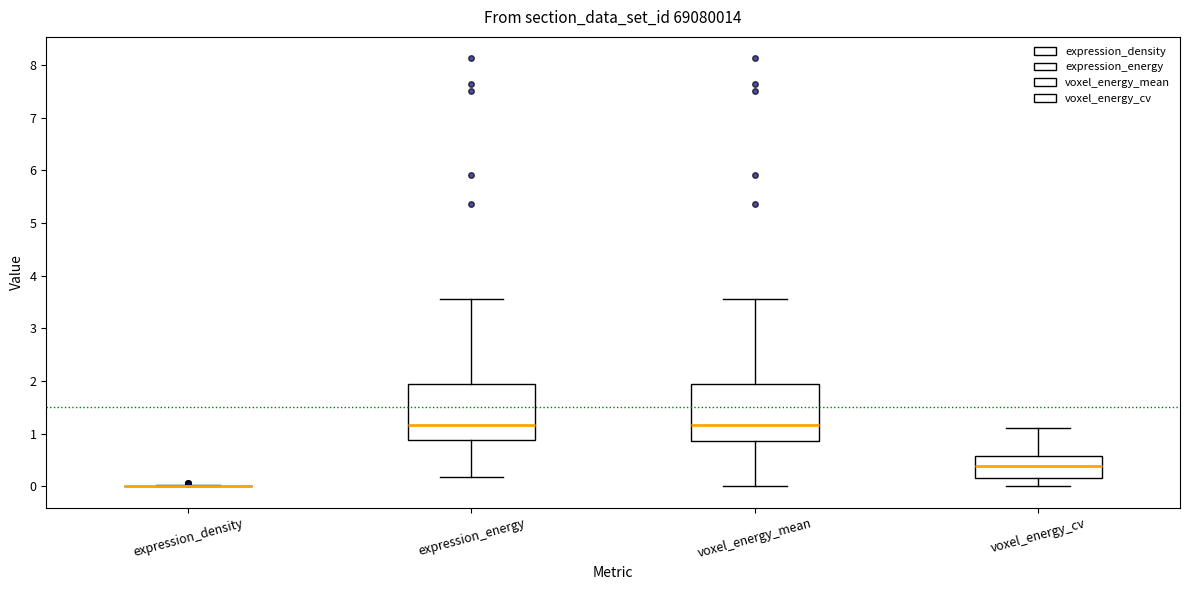

Reading left to right, transcribe this box plot: for each box, give where its median line is, the range the box spans, and where its two whiskers end, as read against the y-axis. The values are not printed on the chart, so give them approximately, as read against the axis.

expression_density: box collapsed to a line at 0.0, whiskers 0.0 to 0.0
expression_energy: median 1.2, box 0.9 to 1.9, whiskers 0.2 to 3.6
voxel_energy_mean: median 1.2, box 0.9 to 1.9, whiskers 0.0 to 3.6
voxel_energy_cv: median 0.4, box 0.2 to 0.6, whiskers 0.0 to 1.1